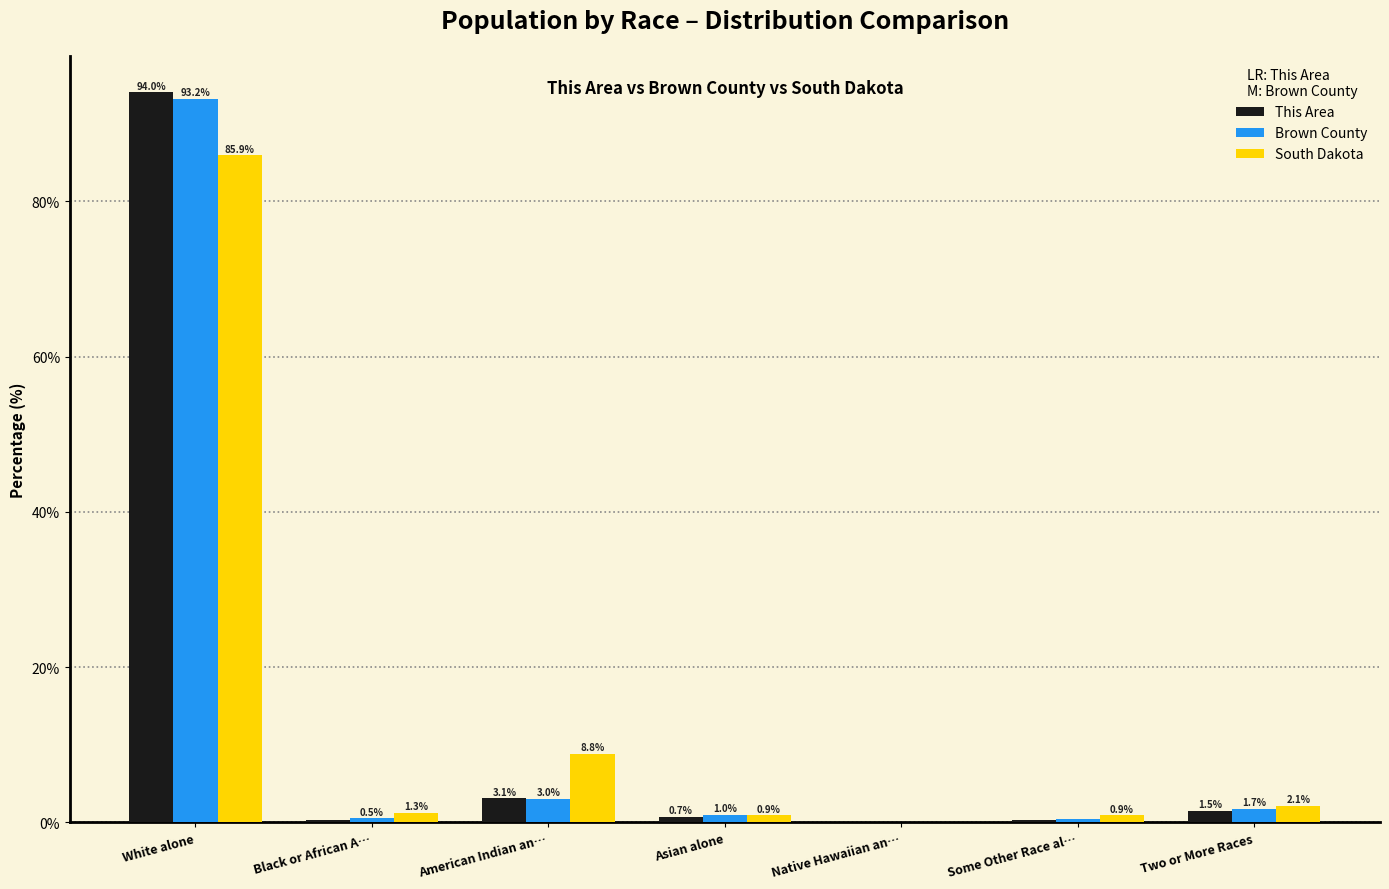

At which category is the sum across all series the highest?

White alone